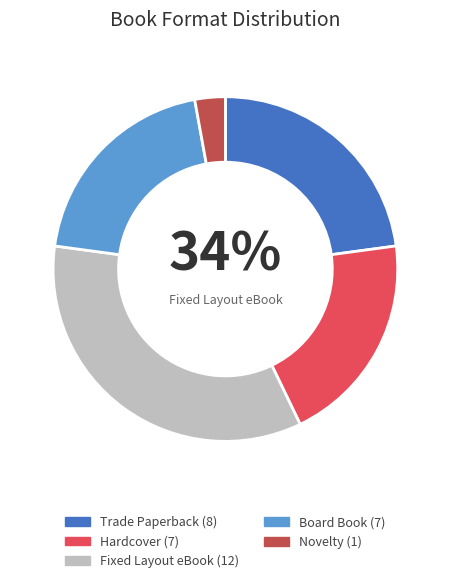

What is the largest slice in the pie chart?

Fixed Layout eBook